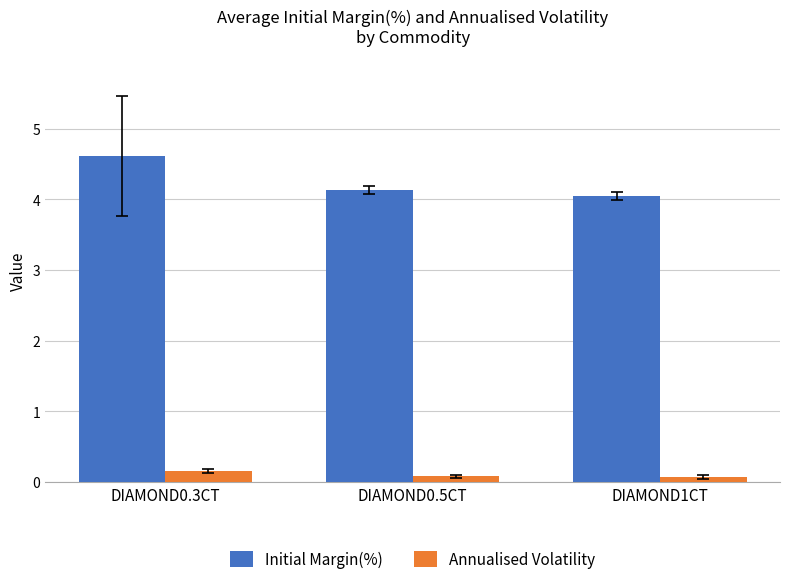

Is the value of Initial Margin(%) at DIAMOND0.3CT greater than the value of Annualised Volatility at DIAMOND0.3CT?

Yes